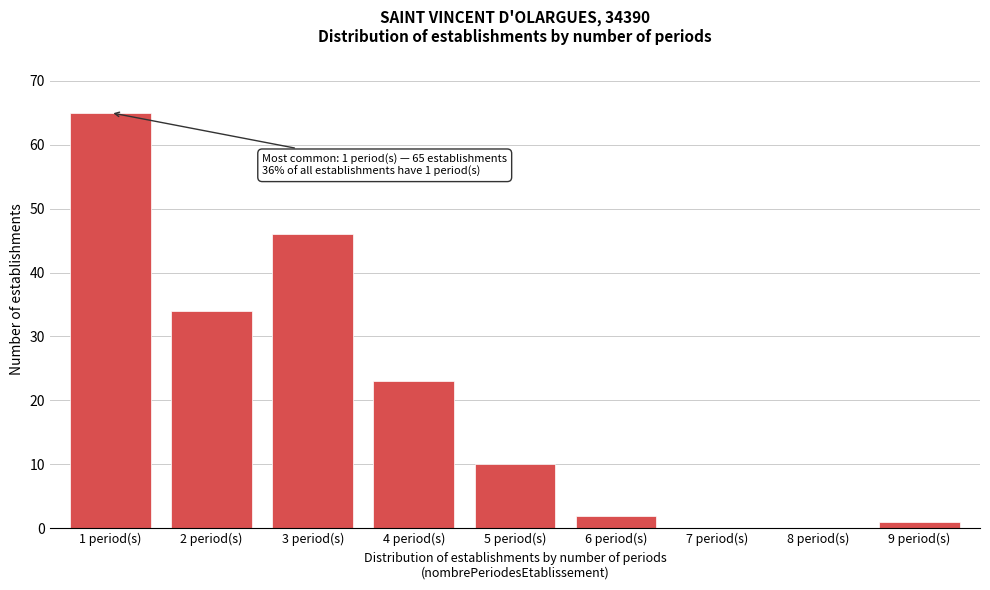

Which range on the x-axis has the tallest bar?

0.5 to 1.5